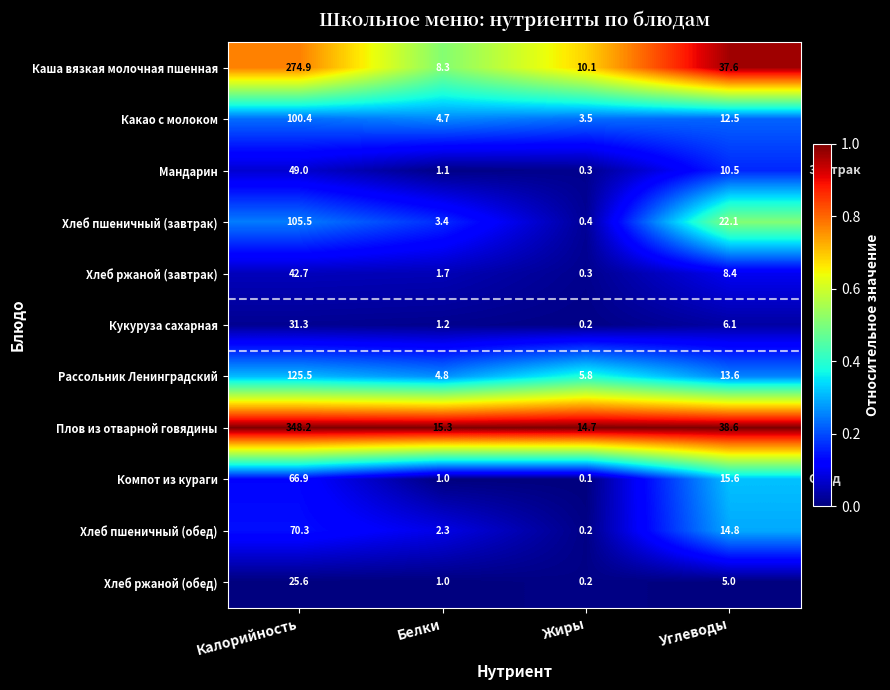

Is it true that Плов из отварной говядины equals 589.9 at Калорийность?

False